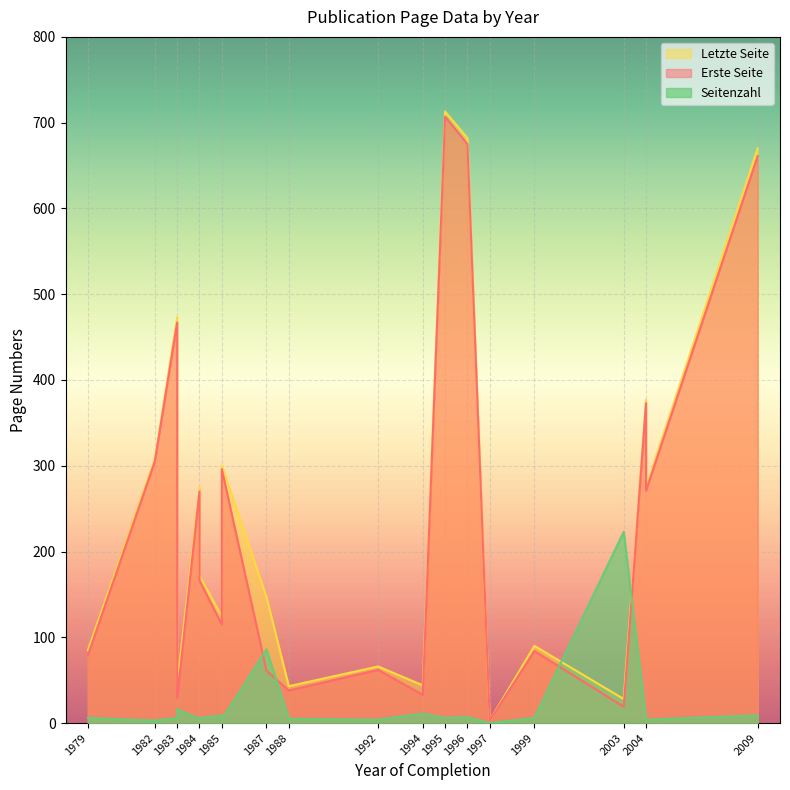

How many data points in Letzte Seite are less than 172?

10